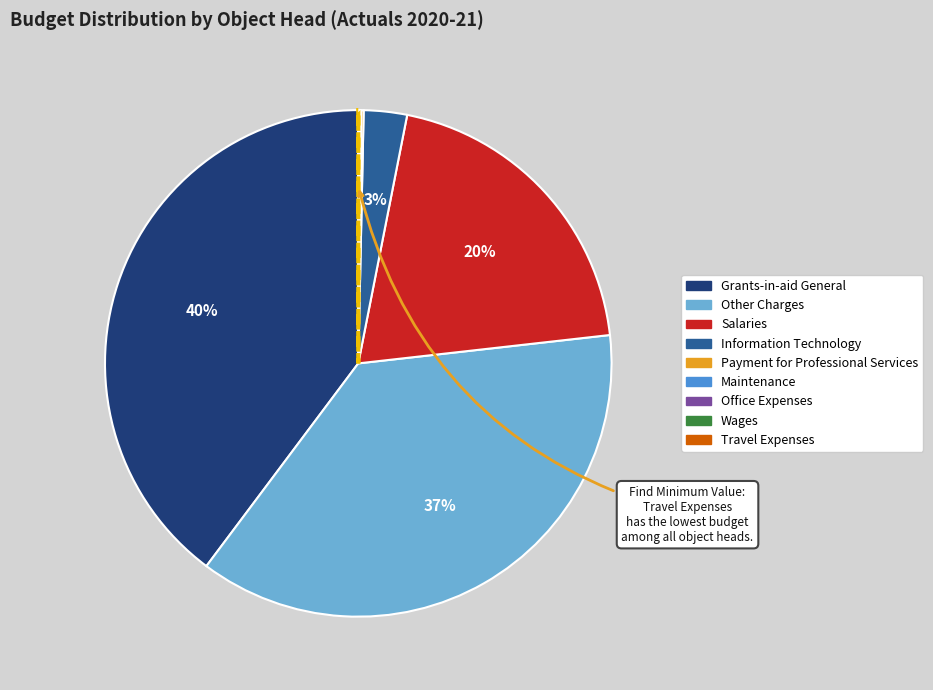

To the nearest percent, what is the difference between the largest and smallest slice percentages?

40%